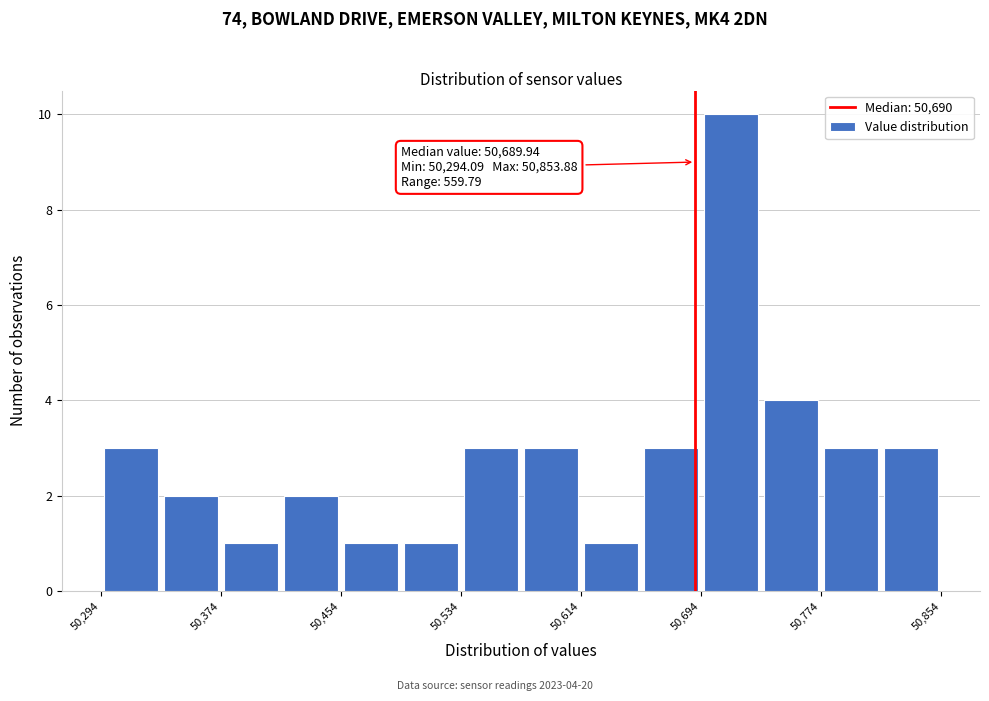

Read against the x-axis, roughly where is the centre of the tallest bar?

50710